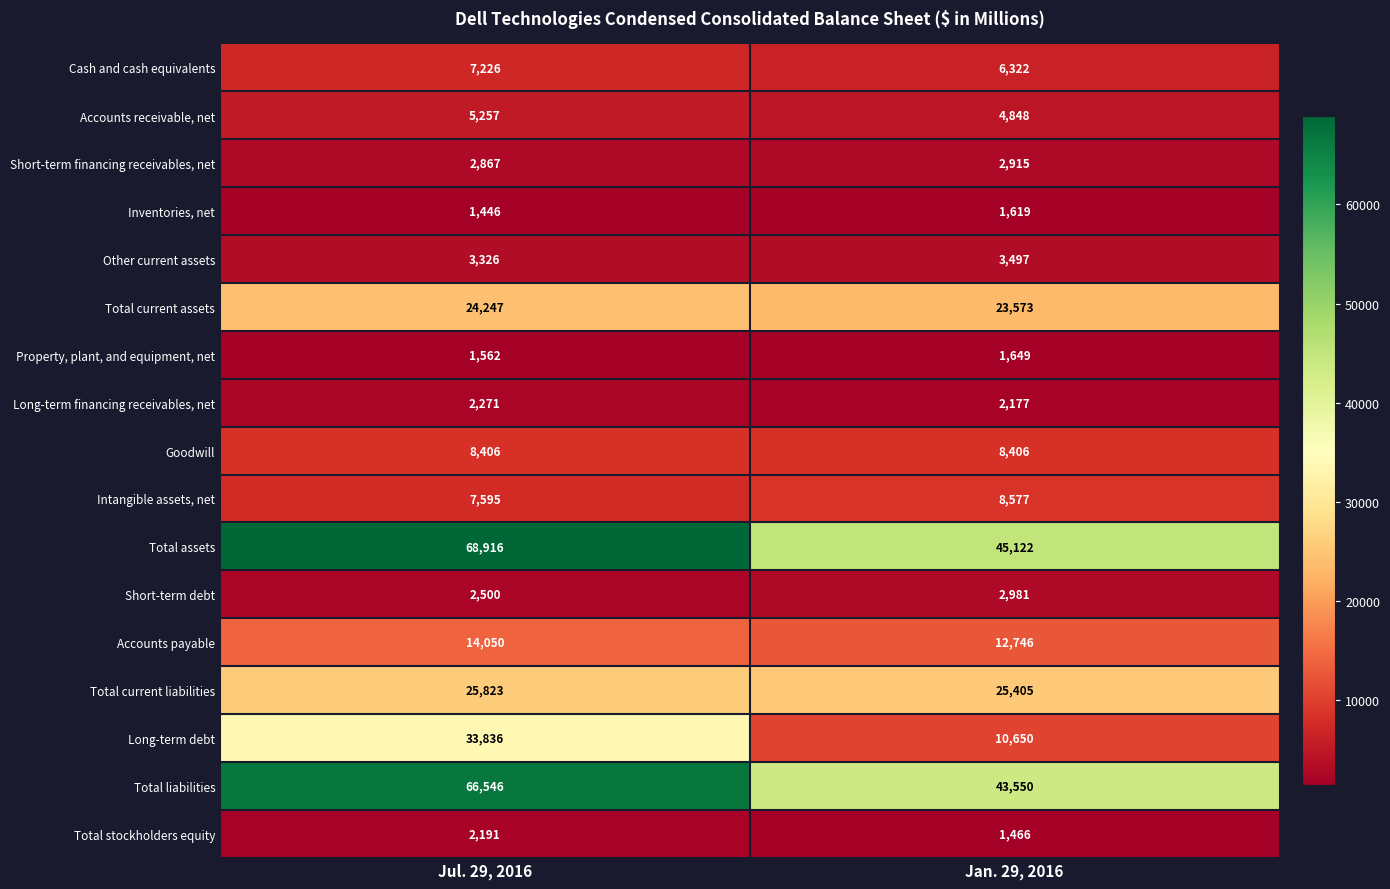

What is the approximate value of Other current assets at Jan. 29, 2016, to the nearest 5?

3495